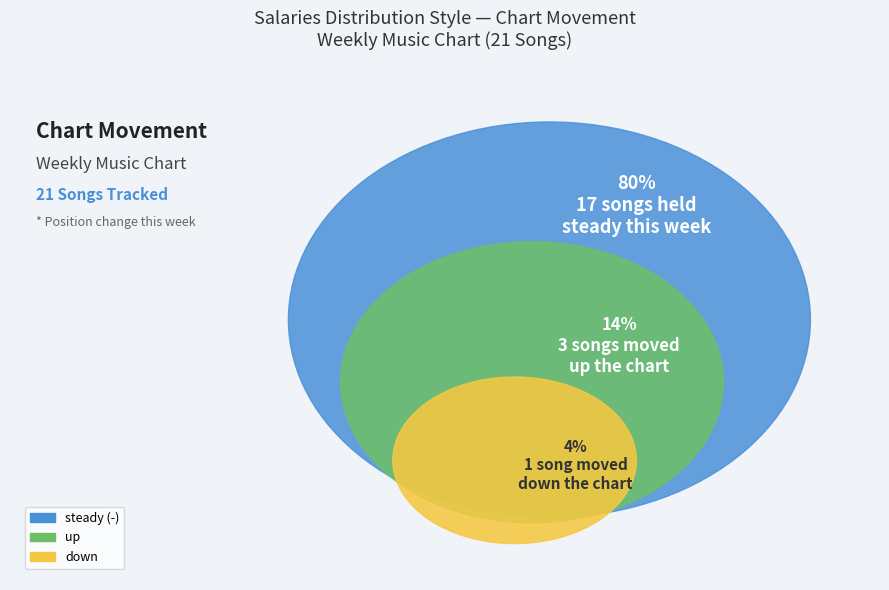

How many slices are in this pie chart?

3